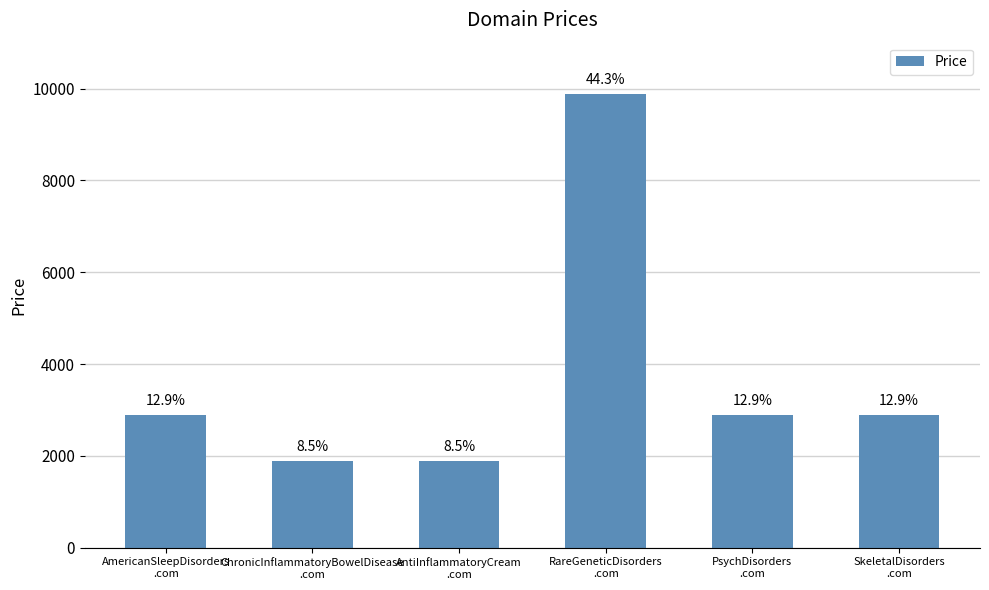

Rank the categories by value from lowest to highest.

ChronicInflammatoryBowelDisease
.com, AntiInflammatoryCream
.com, AmericanSleepDisorders
.com, PsychDisorders
.com, SkeletalDisorders
.com, RareGeneticDisorders
.com